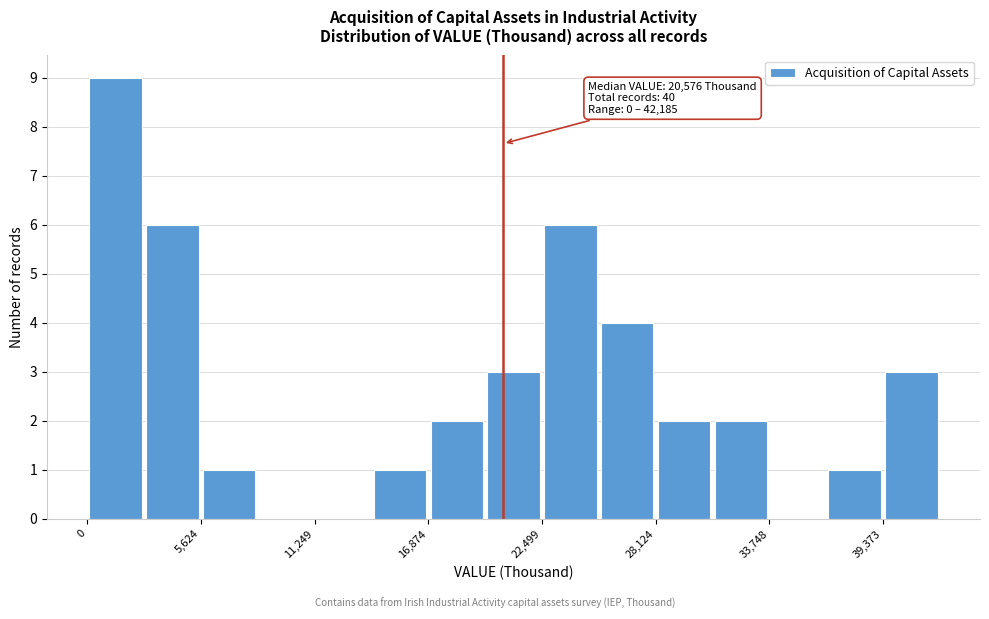

Read against the x-axis, roughly where is the centre of the tallest bar?

1000